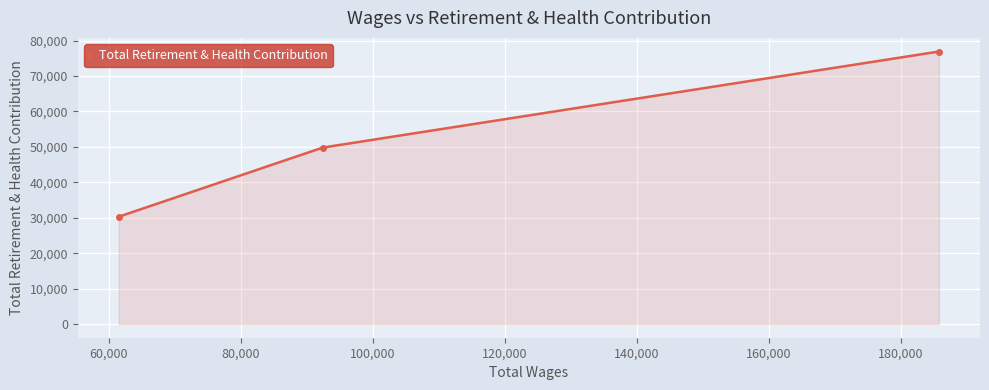

What is the difference between the maximum and minimum values?

46617